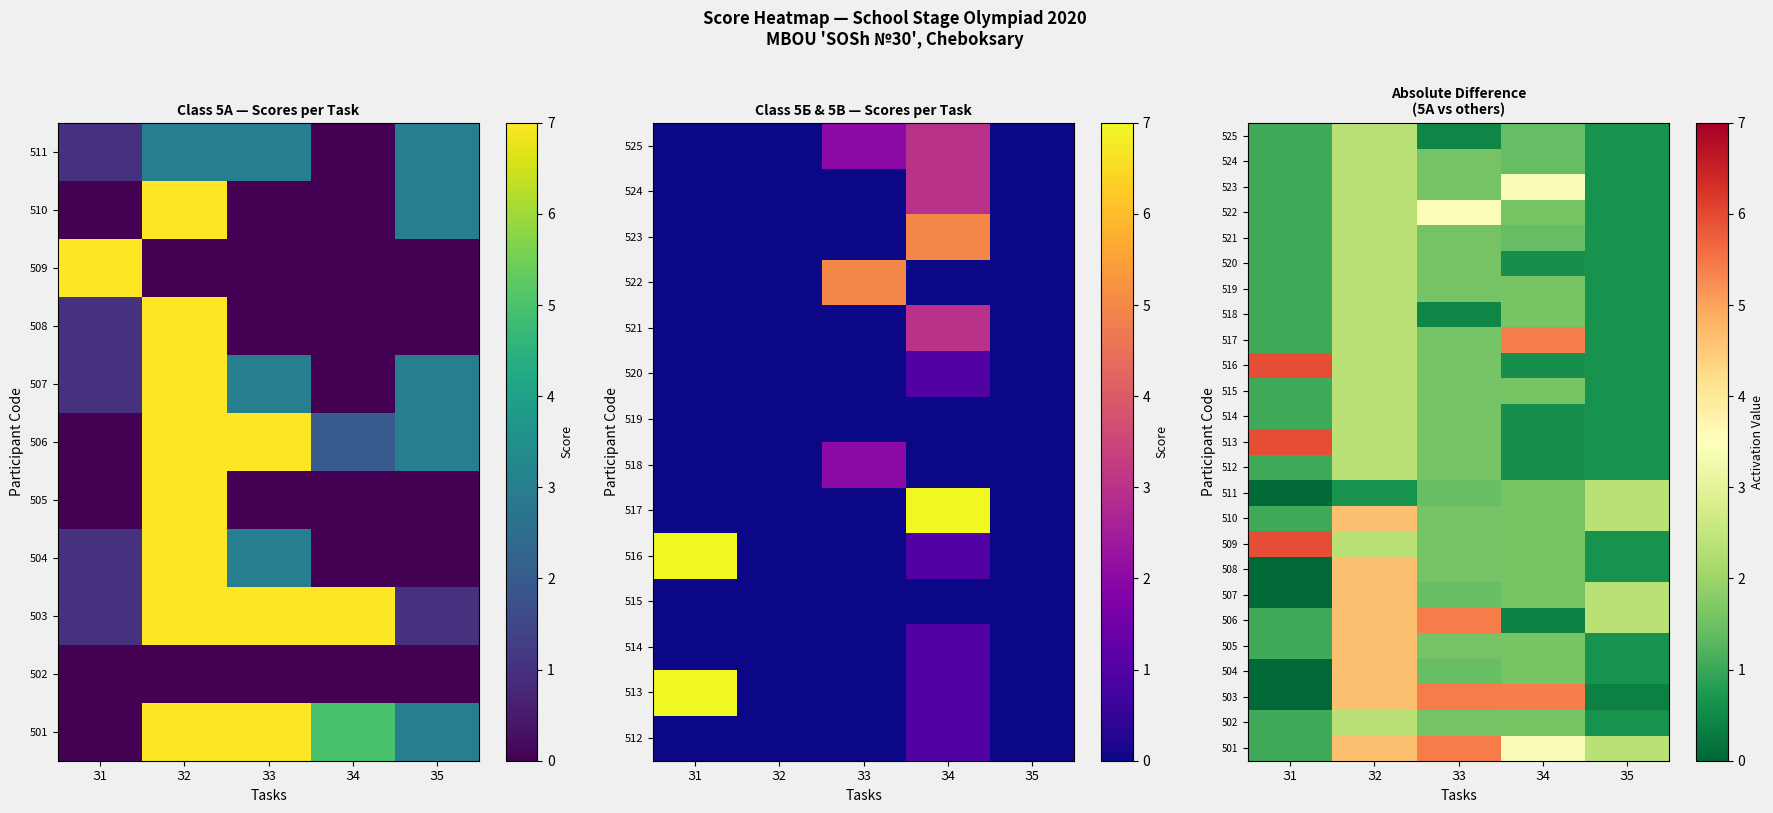

At which label does 520 reach its peak?

З2